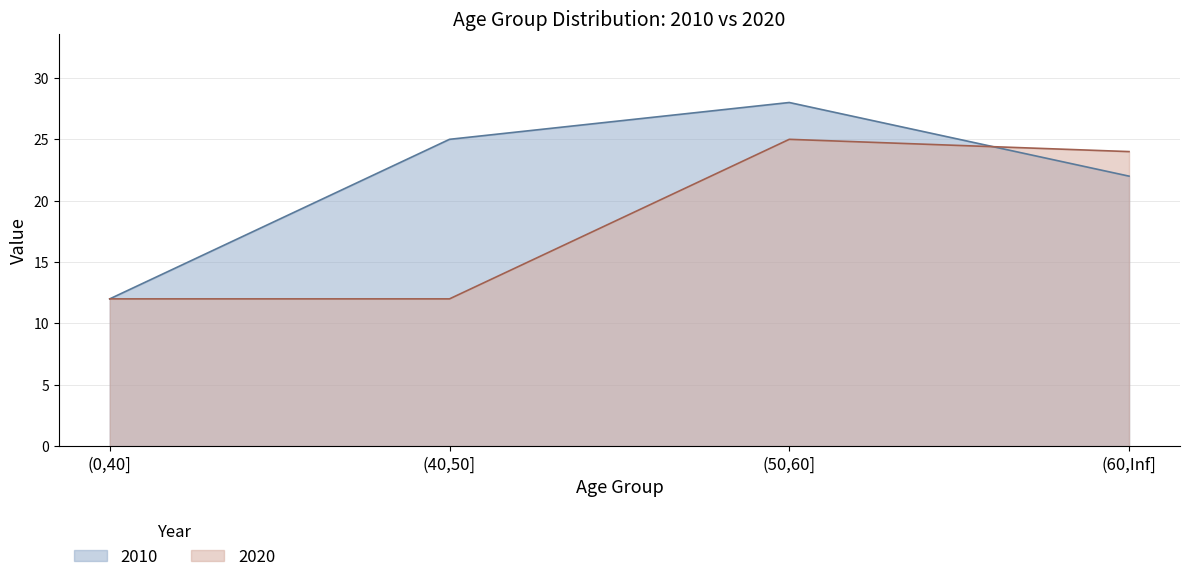

How many series are shown in this chart?

2